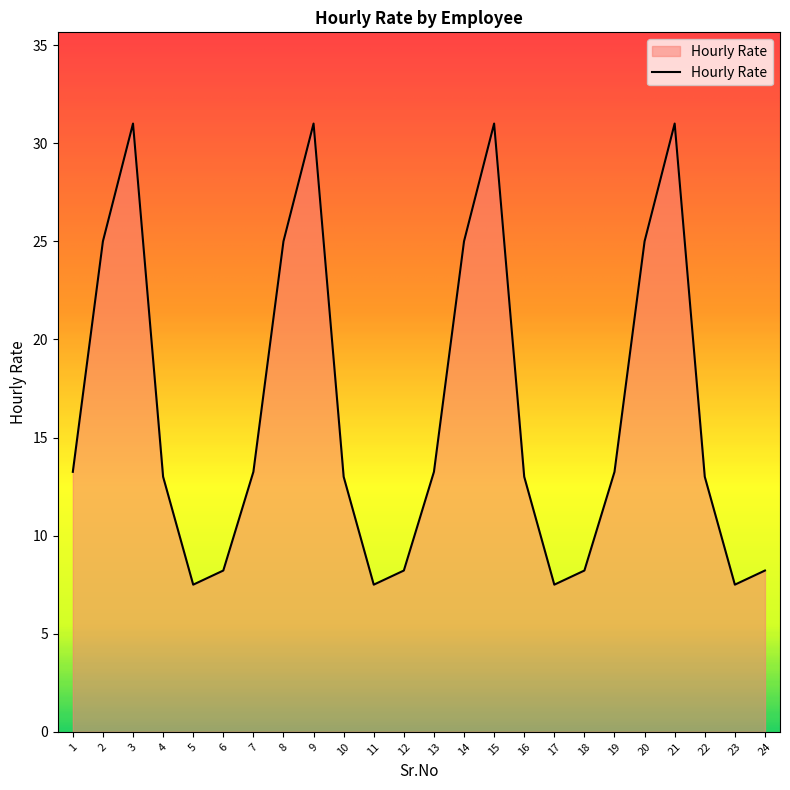

At which category does the data reach its first local valley?

5